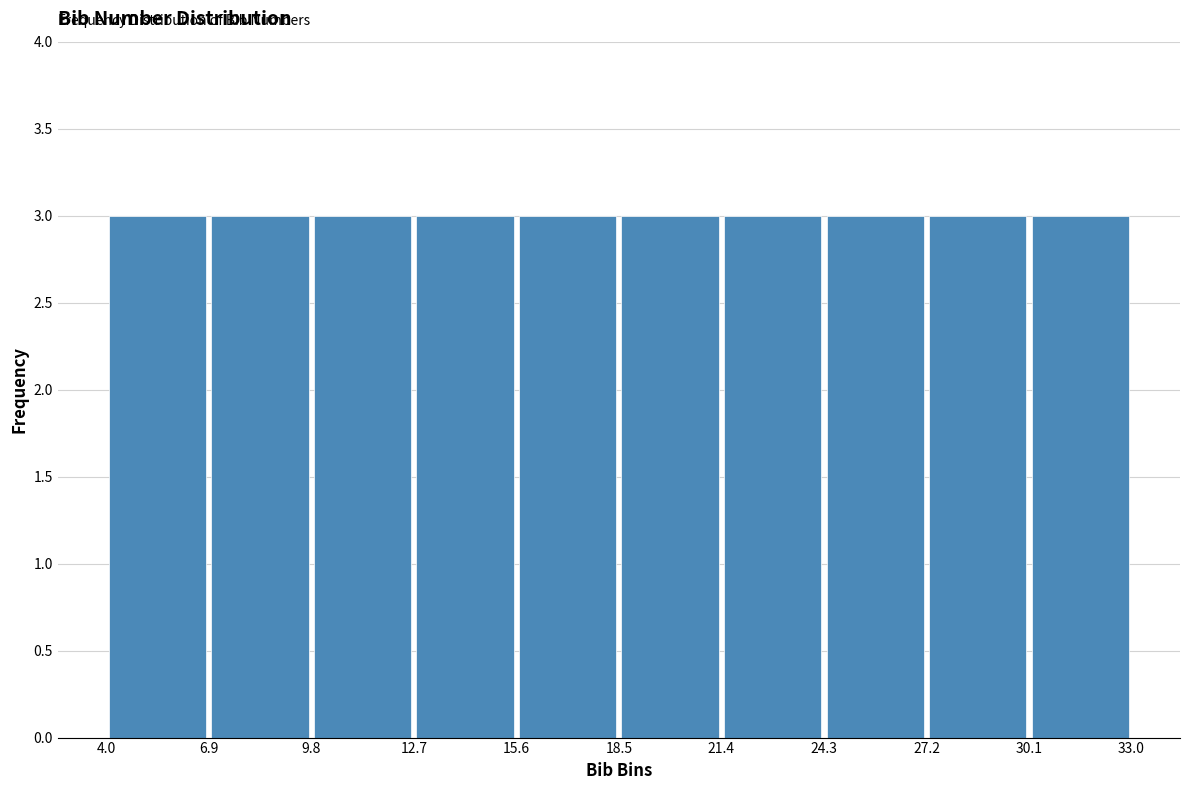

How tall is the bar that spans 21.4 to 24.3 on the x-axis? The values are not printed on the chart, so give them approximately, as read against the axis.

3